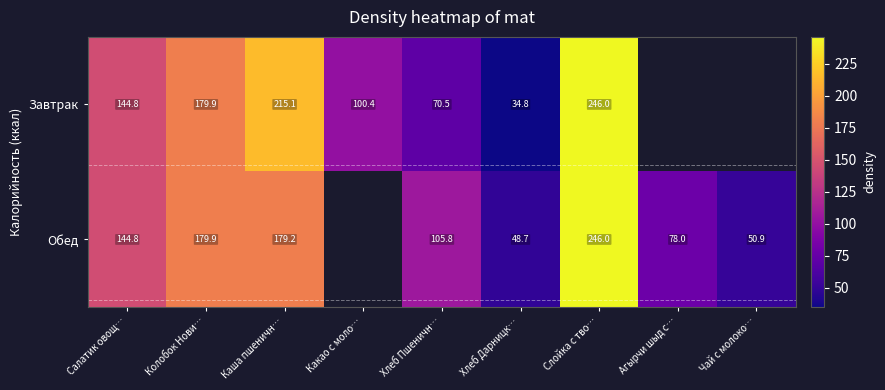

How many categories are shown in the chart?

9